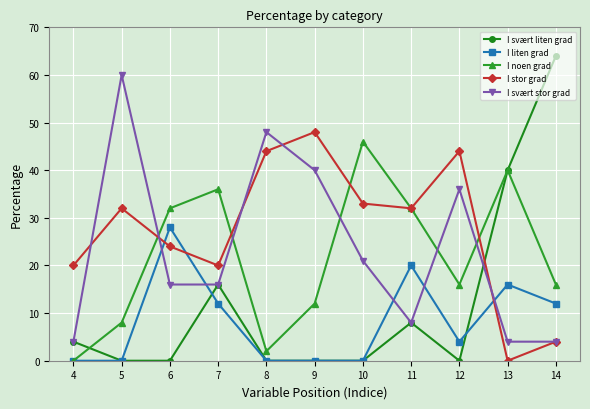

Which series has the largest range (max minus min)?

I svært liten grad